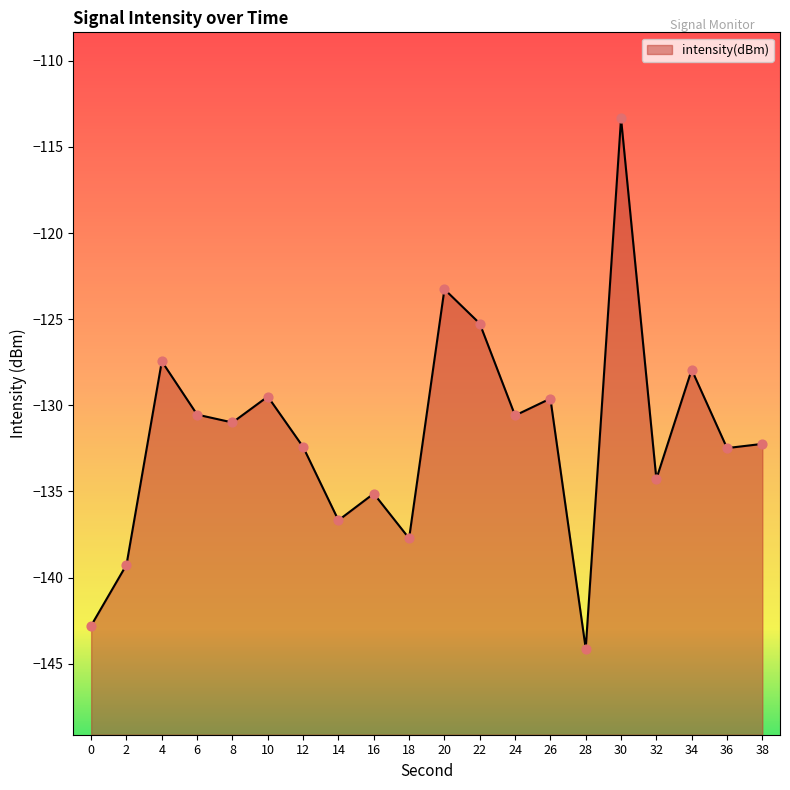

What is the change in value from 12 to 30?

+19.1